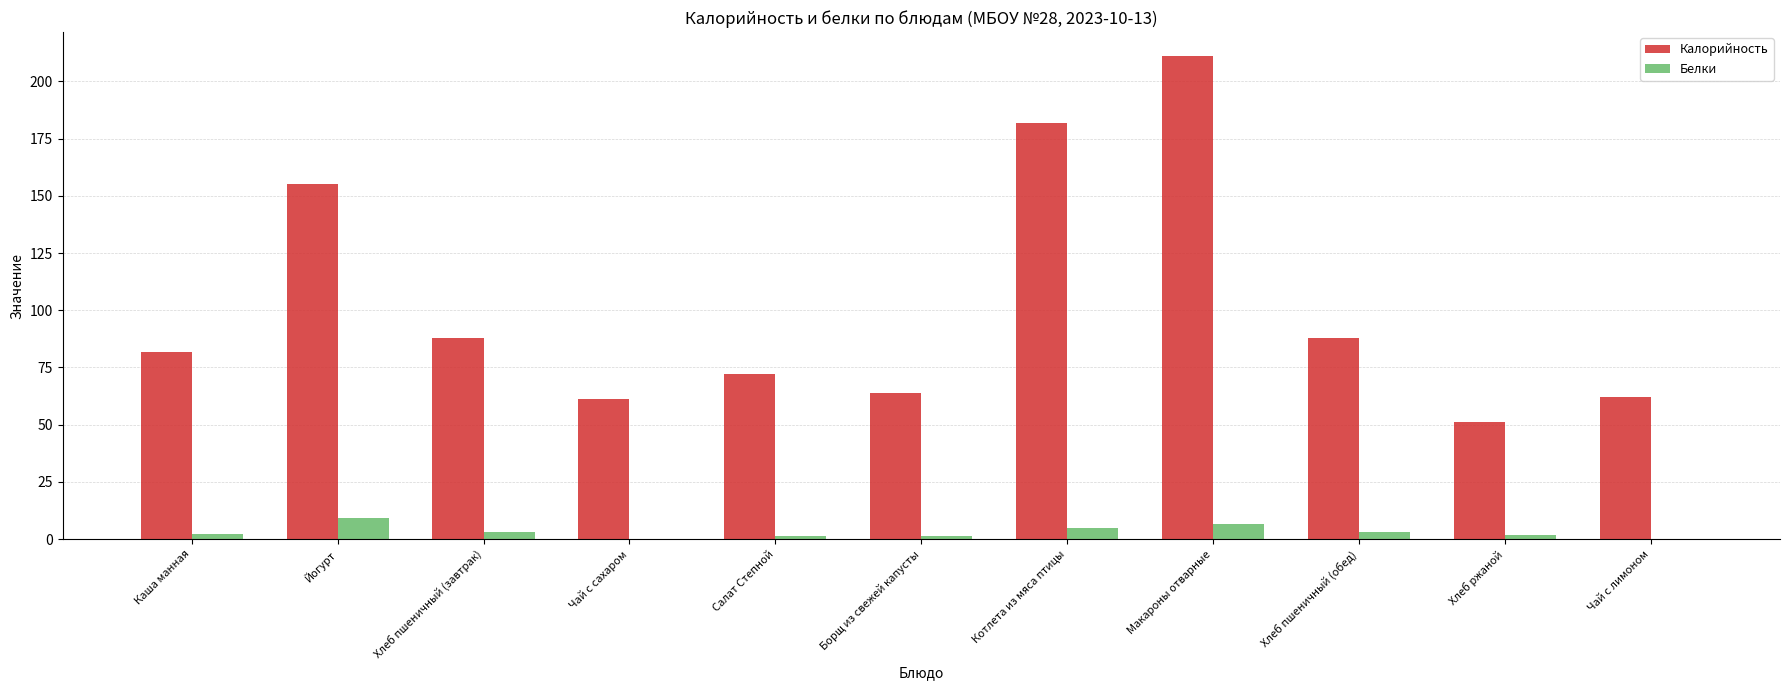

At which label does Калорийность reach its peak?

Макароны отварные